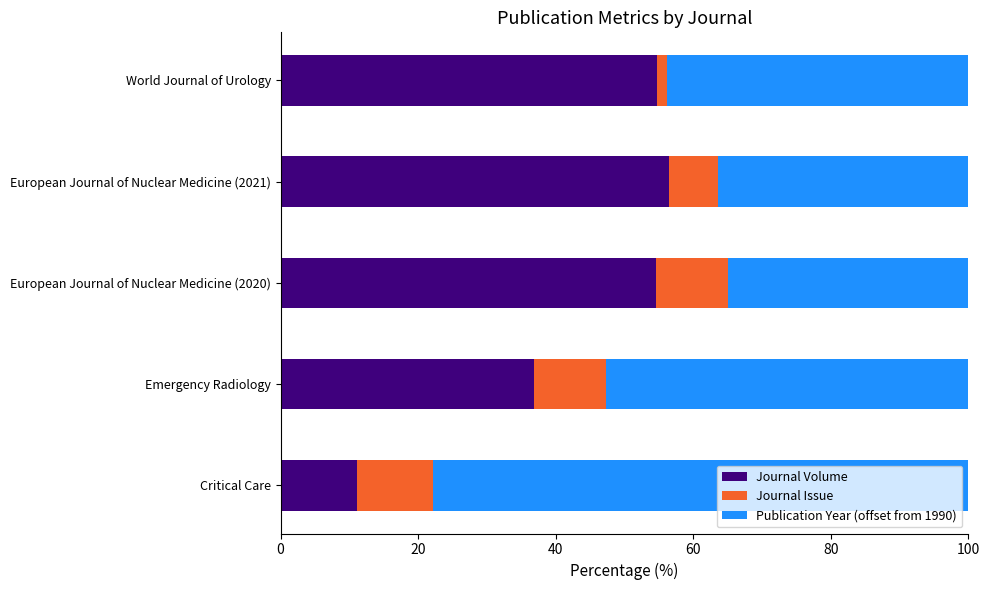

What is the lowest value of the Journal Volume series?

11.1